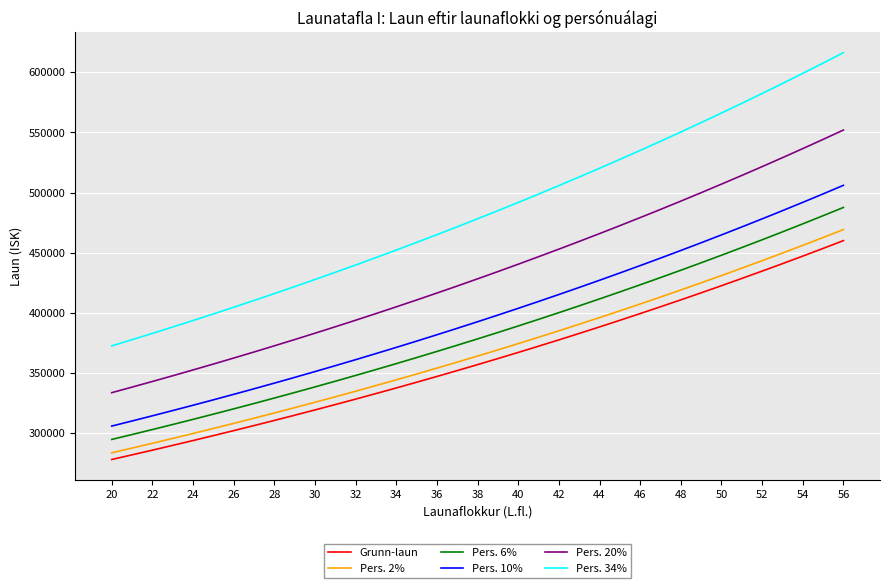

What is the difference between the maximum and second lowest values in the Pers. 20% series?

213877